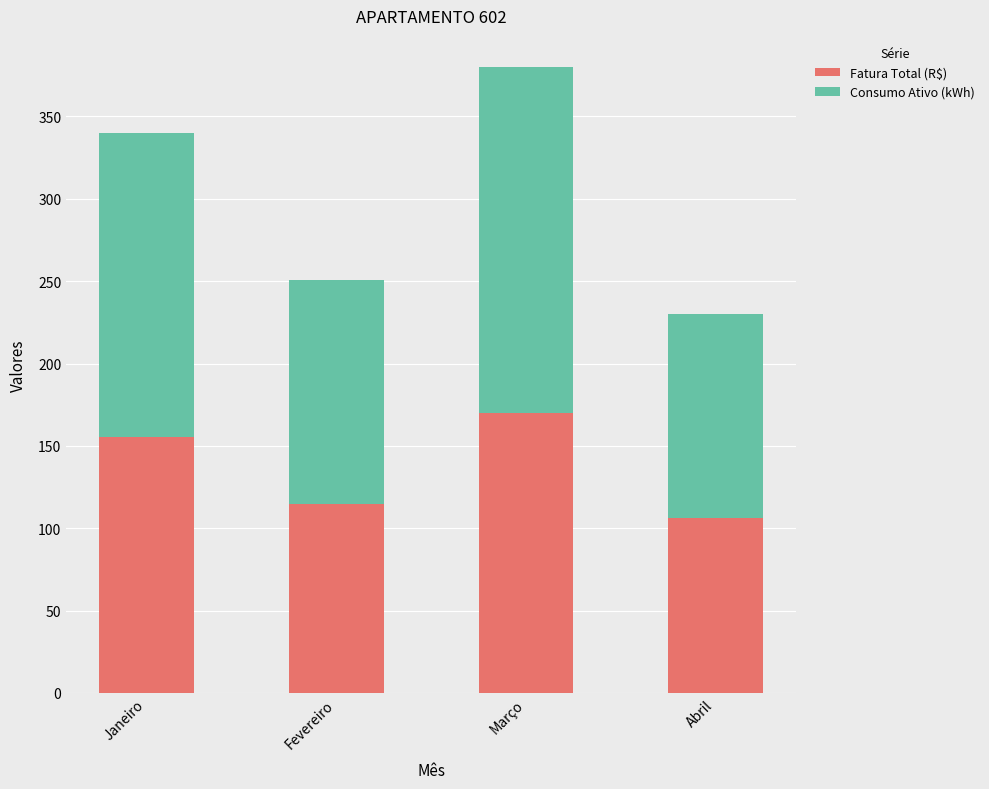

Rank the categories by Fatura Total (R$) value from lowest to highest.

Abril, Fevereiro, Janeiro, Março